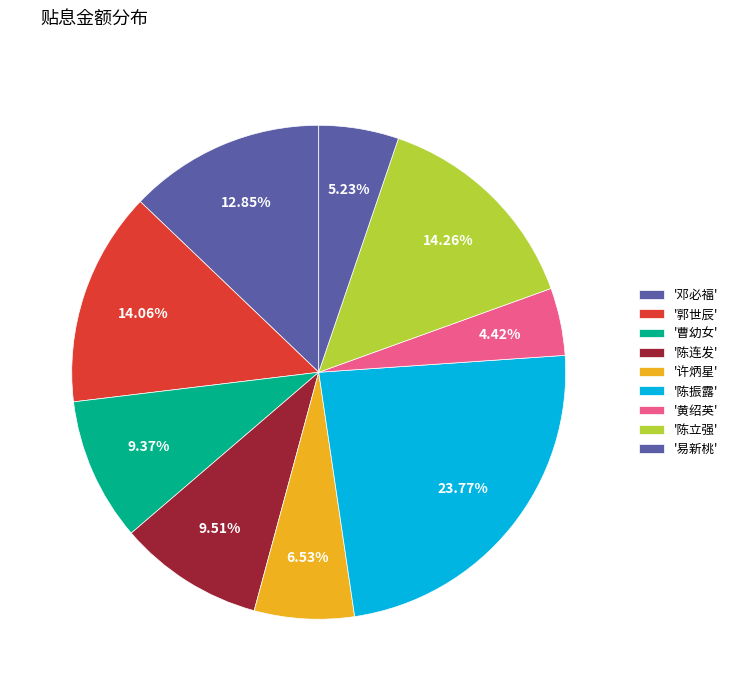

How many slices are in this pie chart?

9